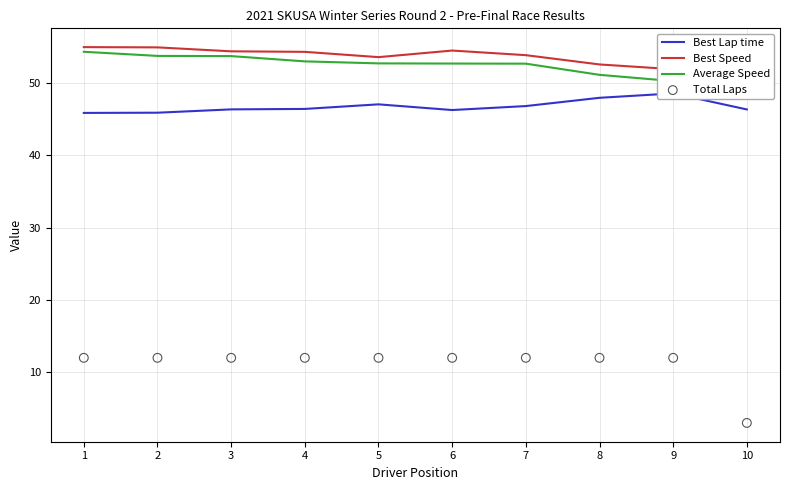

At which category is the sum across all series the highest?

1